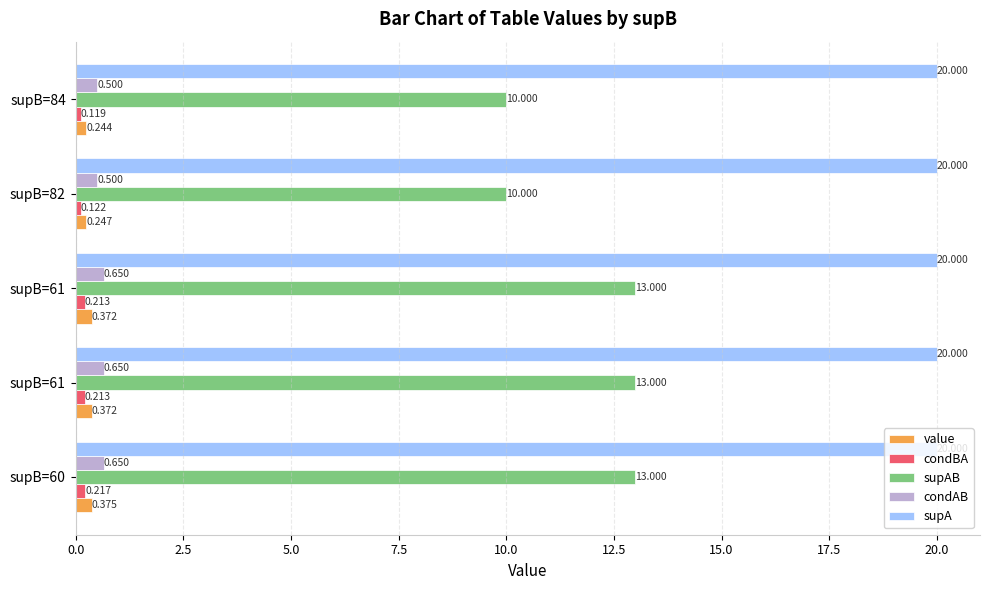

How many data points does each series have?

5